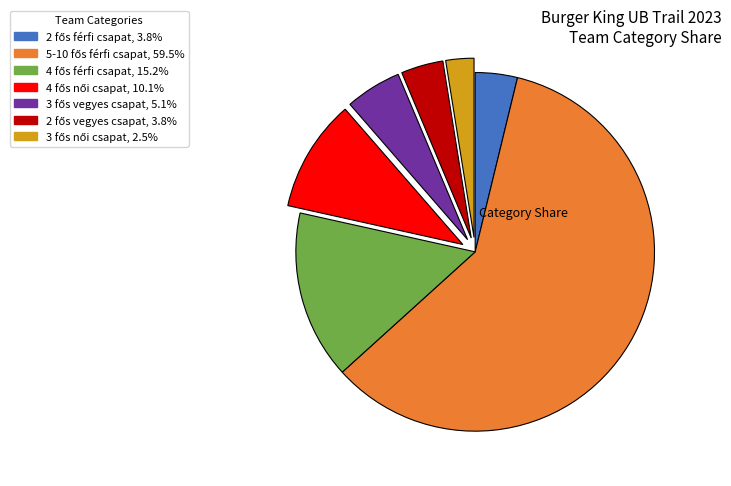

Is there a majority slice in this chart?

Yes